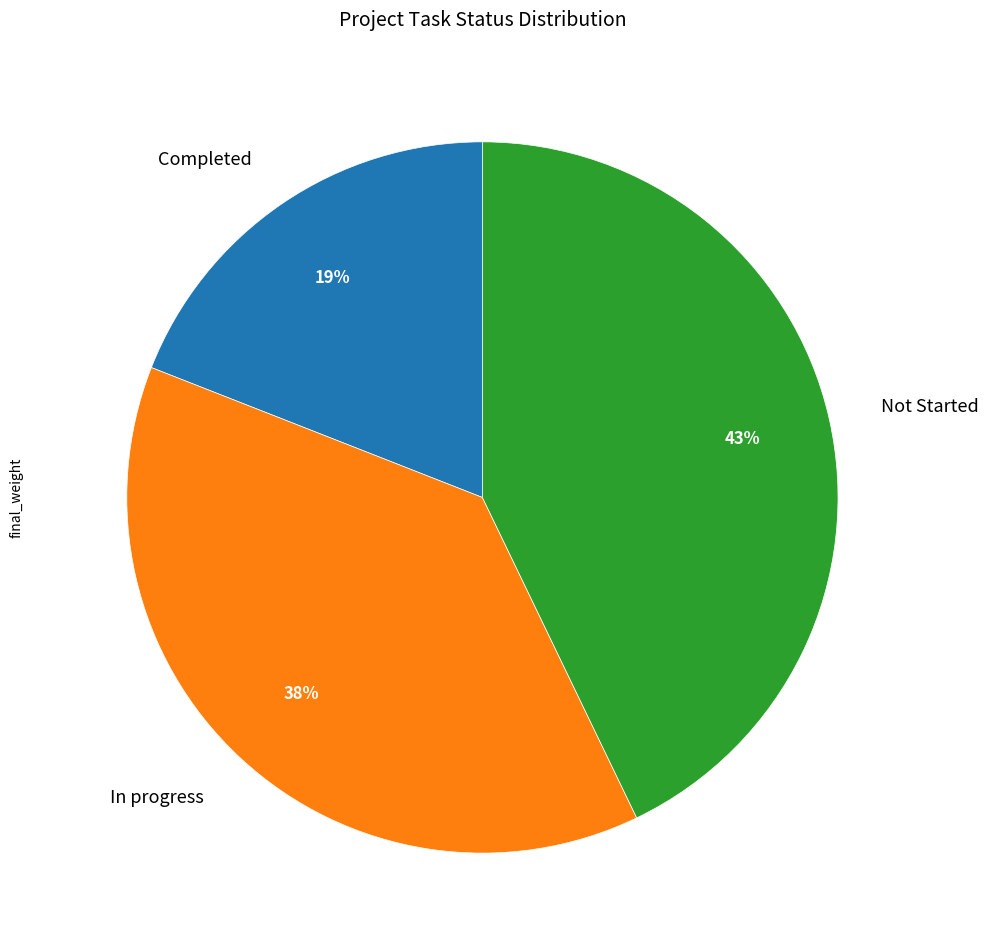

Rank the categories by value from highest to lowest.

Not Started, In progress, Completed